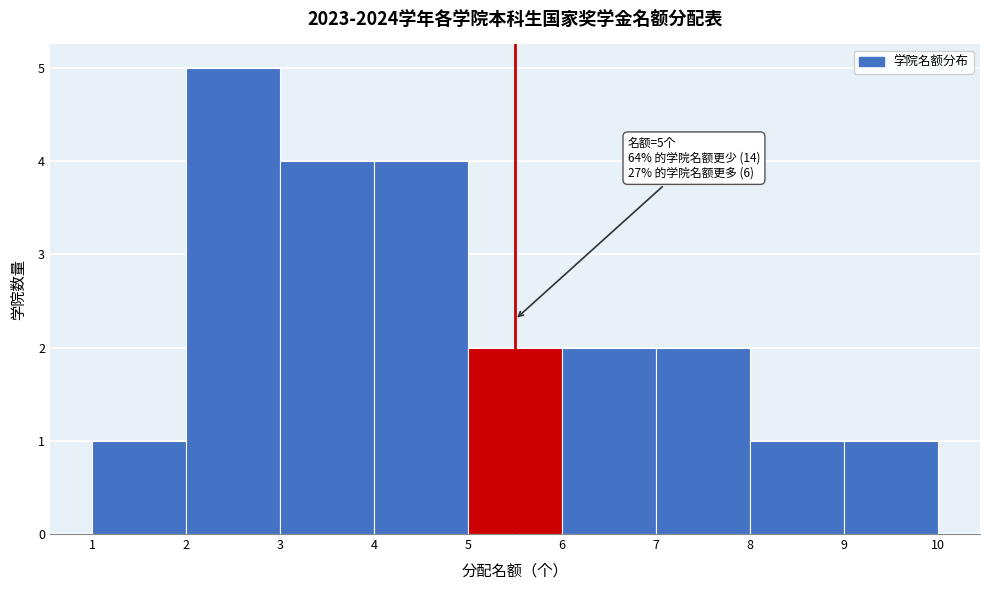

Which range on the x-axis has the tallest bar?

2 to 3